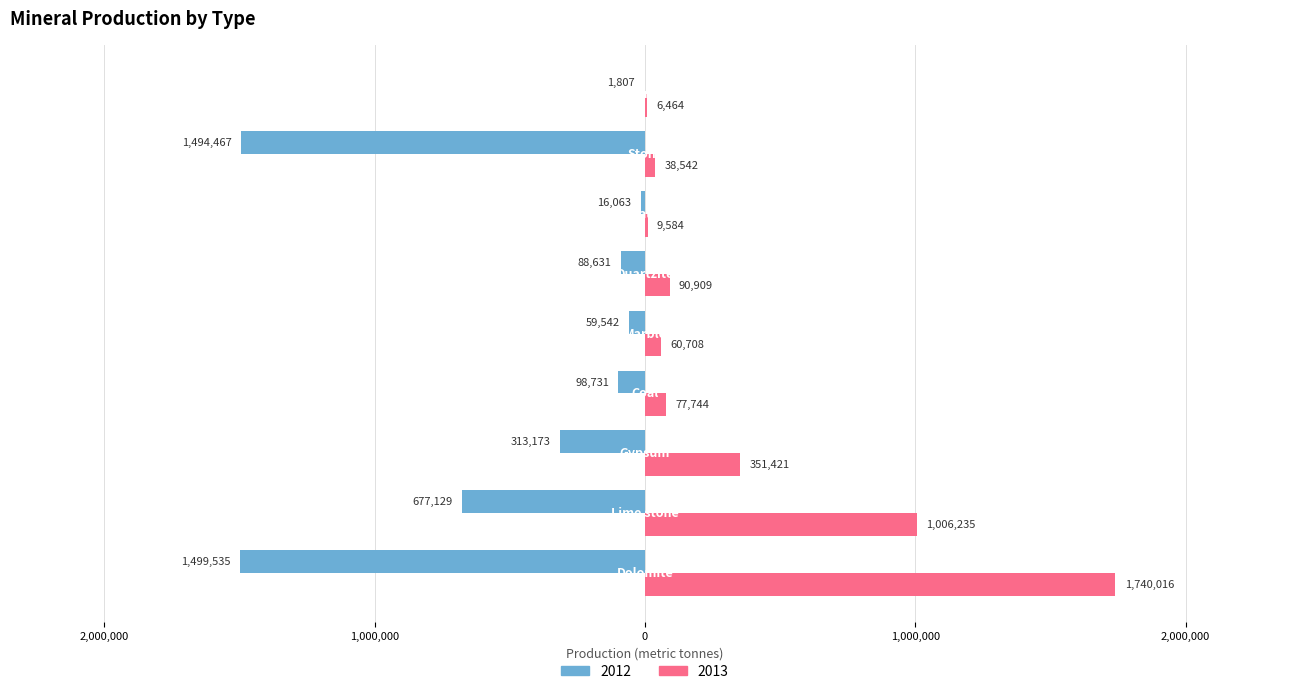

What are all the series names shown in the legend?

2012, 2013